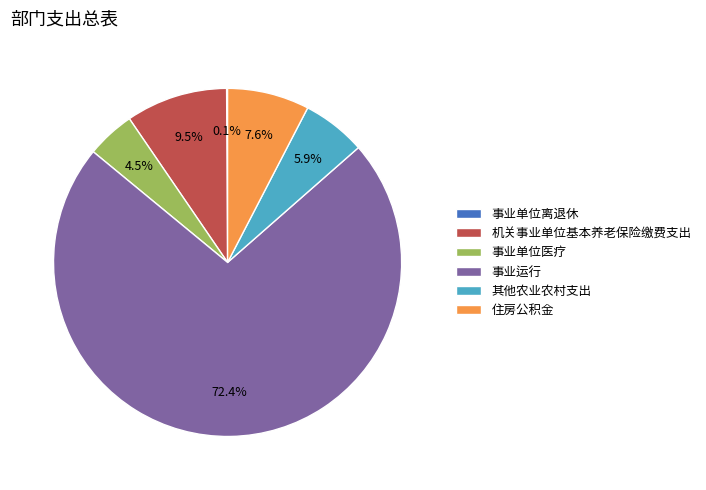

What is the ratio of the value at 机关事业单位基本养老保险缴费支出 to the value at 事业单位医疗?

2.1